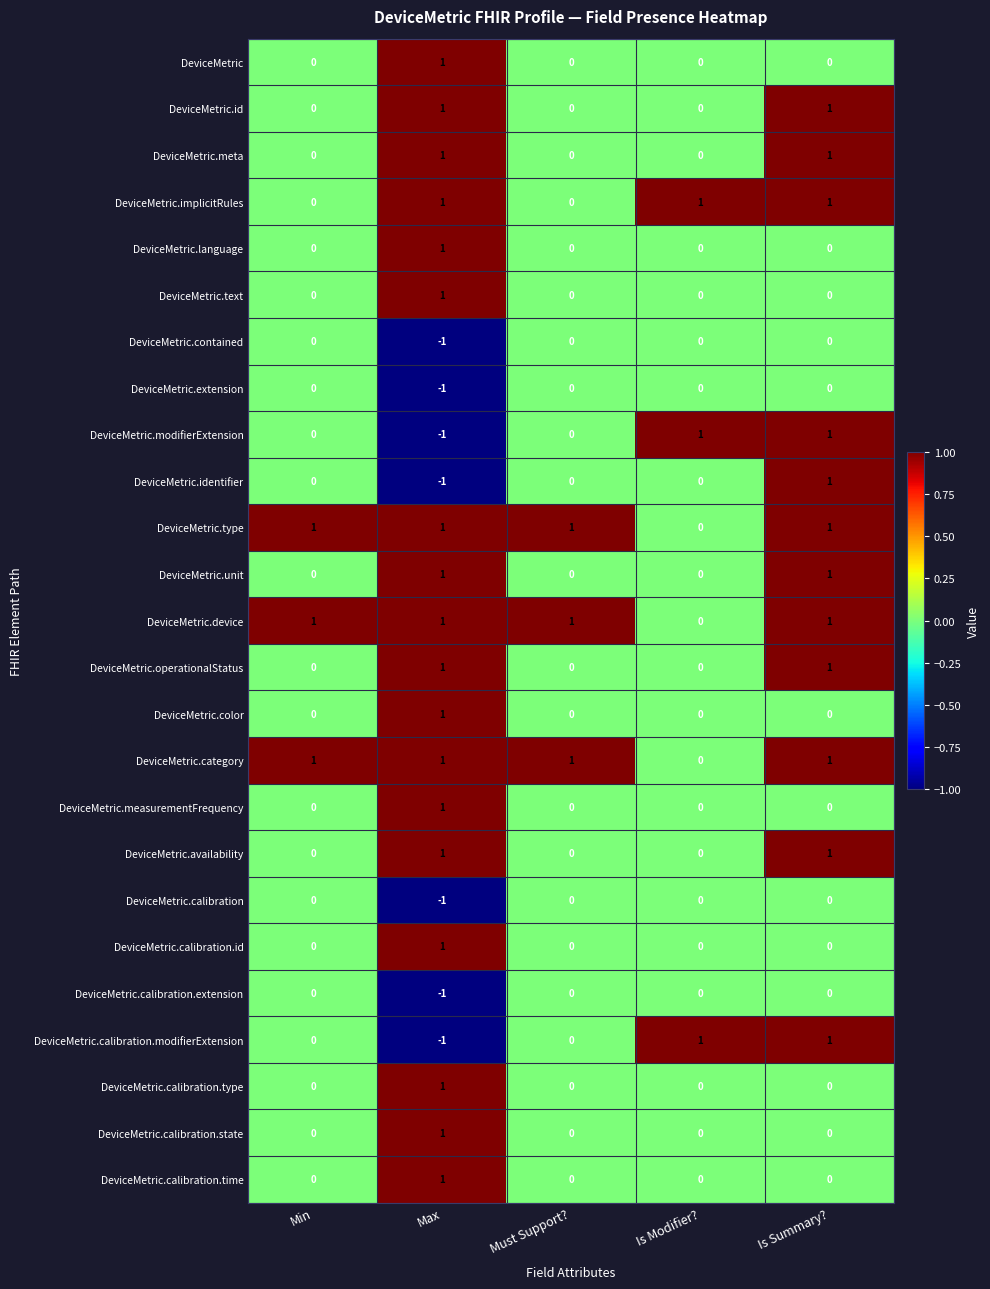

Which label corresponds to the smallest value in the chart?

Max